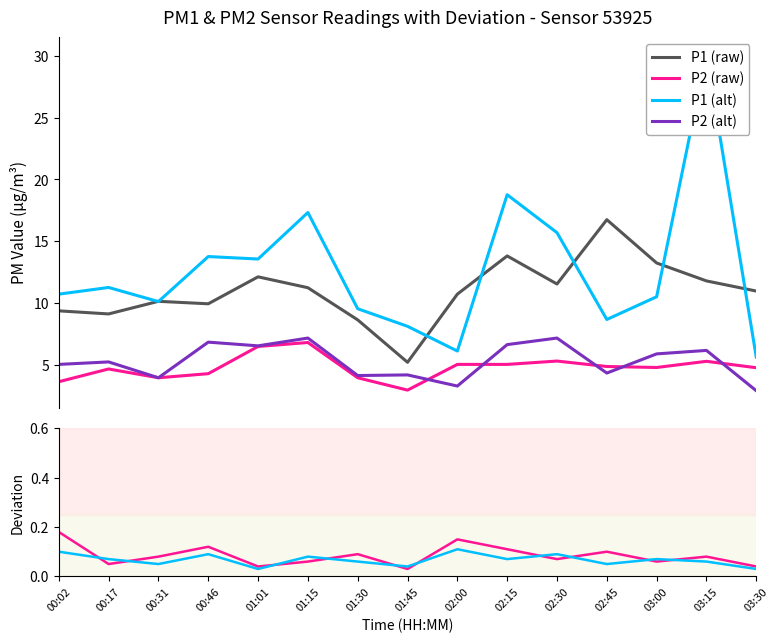

What is the average value of the dev P2 series?

0.1